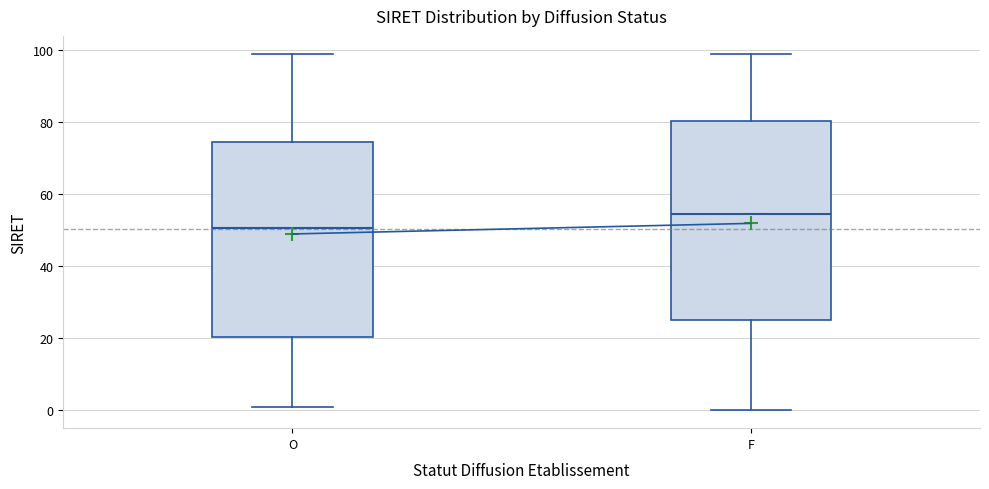

Where is the upper edge of the box for F on the y-axis? The values are not printed on the chart, so give them approximately, as read against the axis.

80